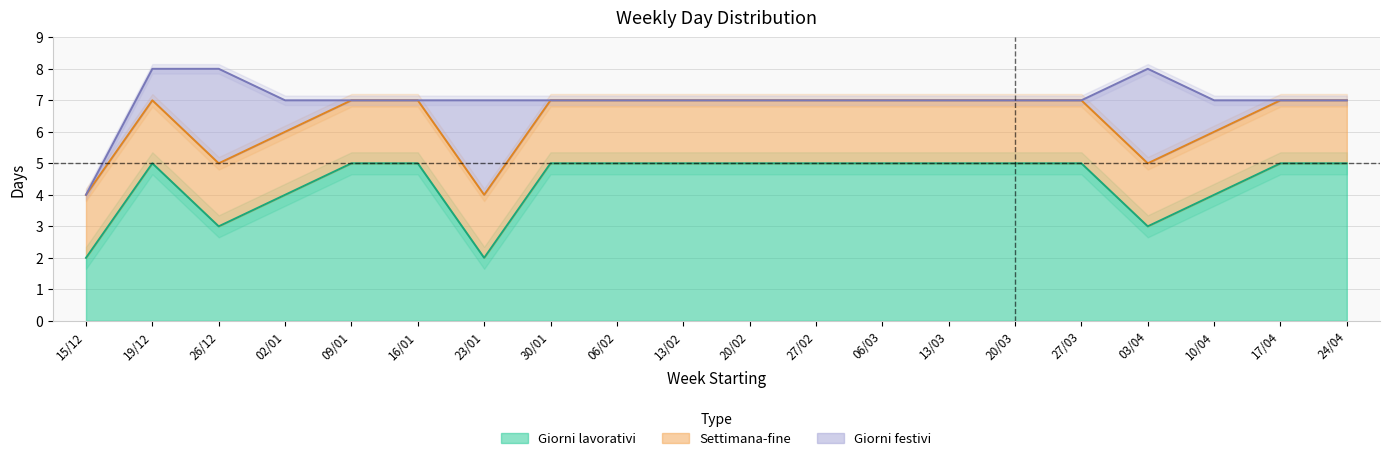

The Giorni lavorativi series shows 5 at 27/02. True or false?

True